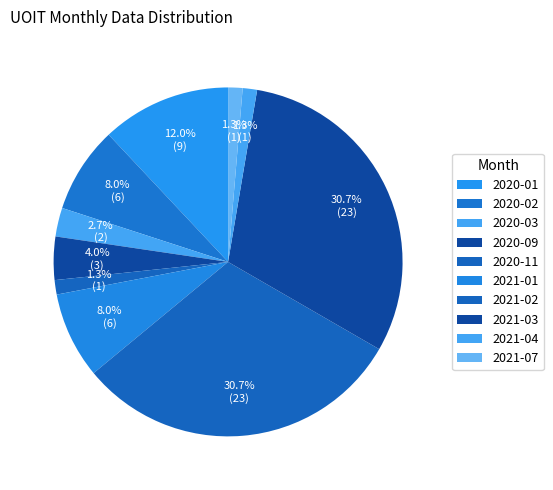

How many segments does this pie chart have?

10